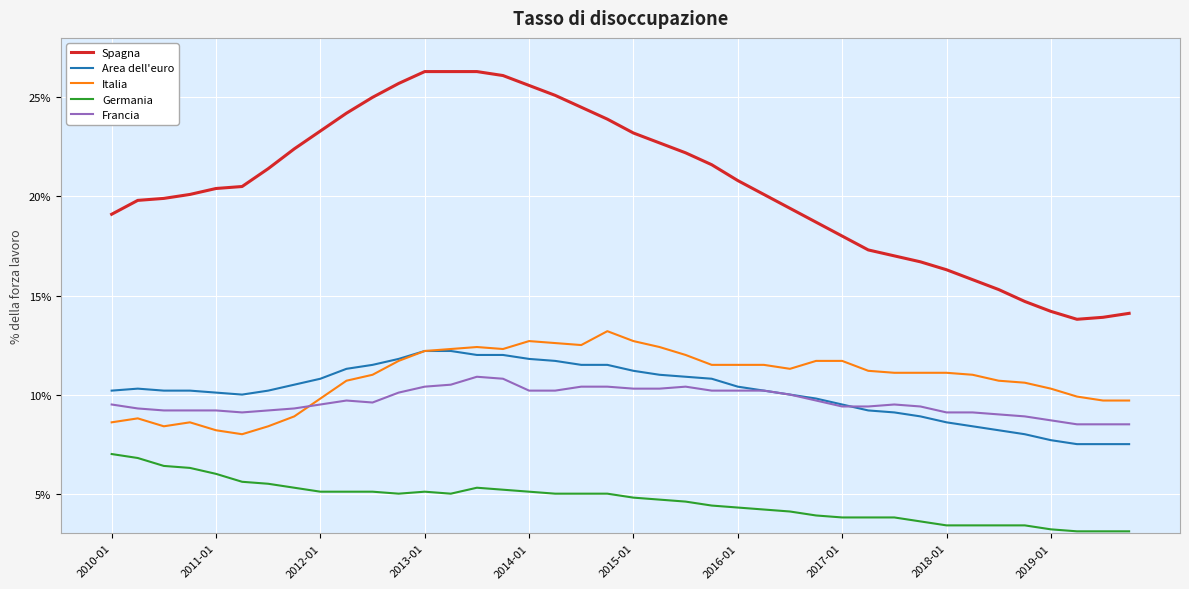

What is the difference between the maximum and minimum values in the Francia series?

2.4